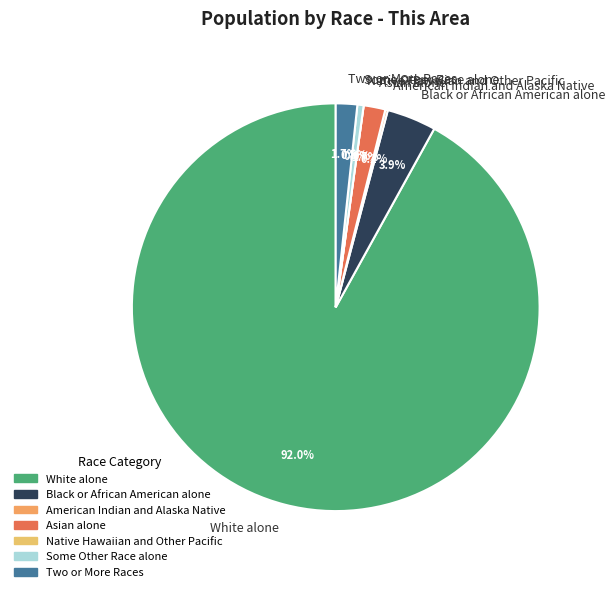

Is the sum of Two or More Races and White alone greater than half?

Yes